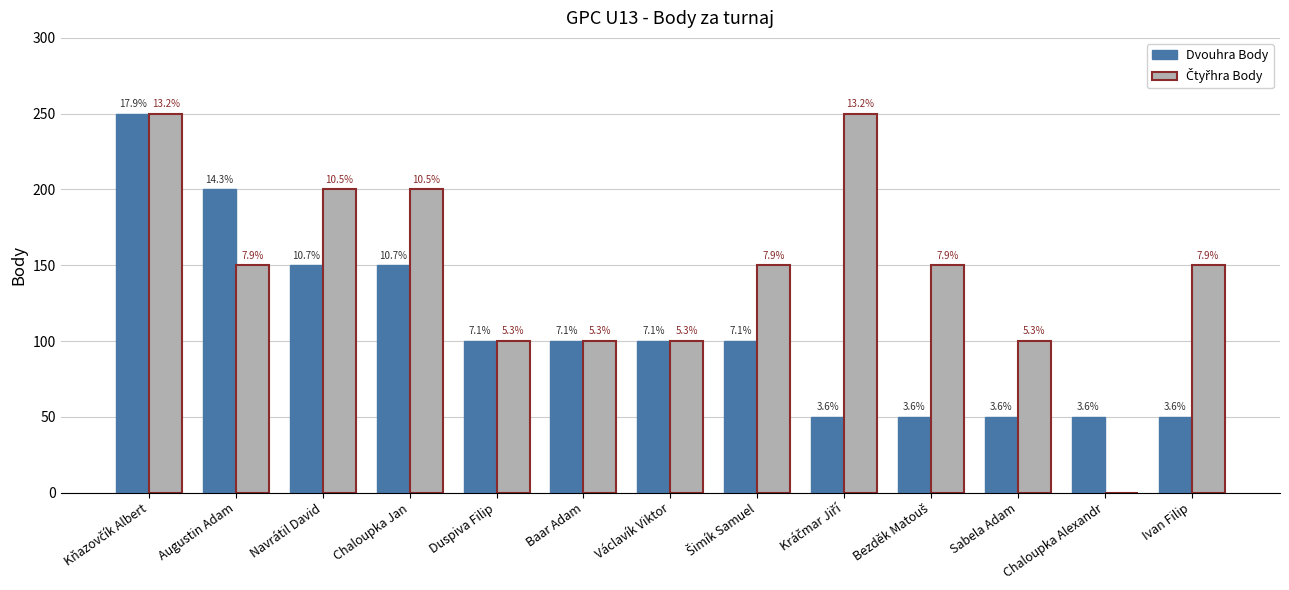

What is the label of the 1st bar from the right?

Ivan Filip